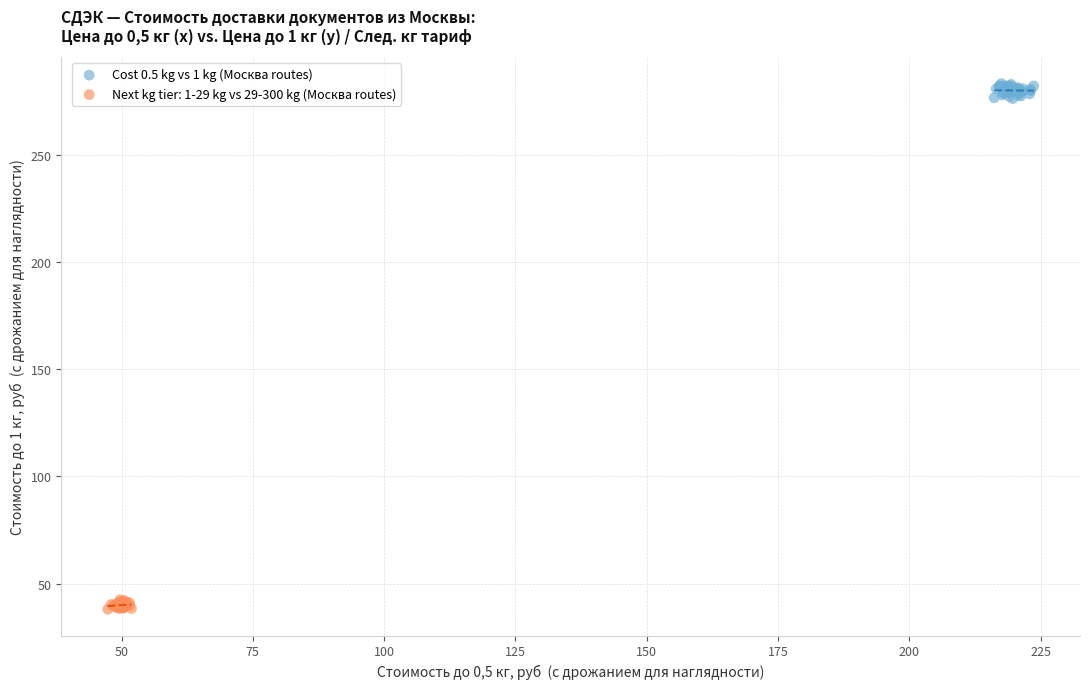

Which series contains the highest Y value?

Cost 0.5 kg vs 1 kg (Москва routes)